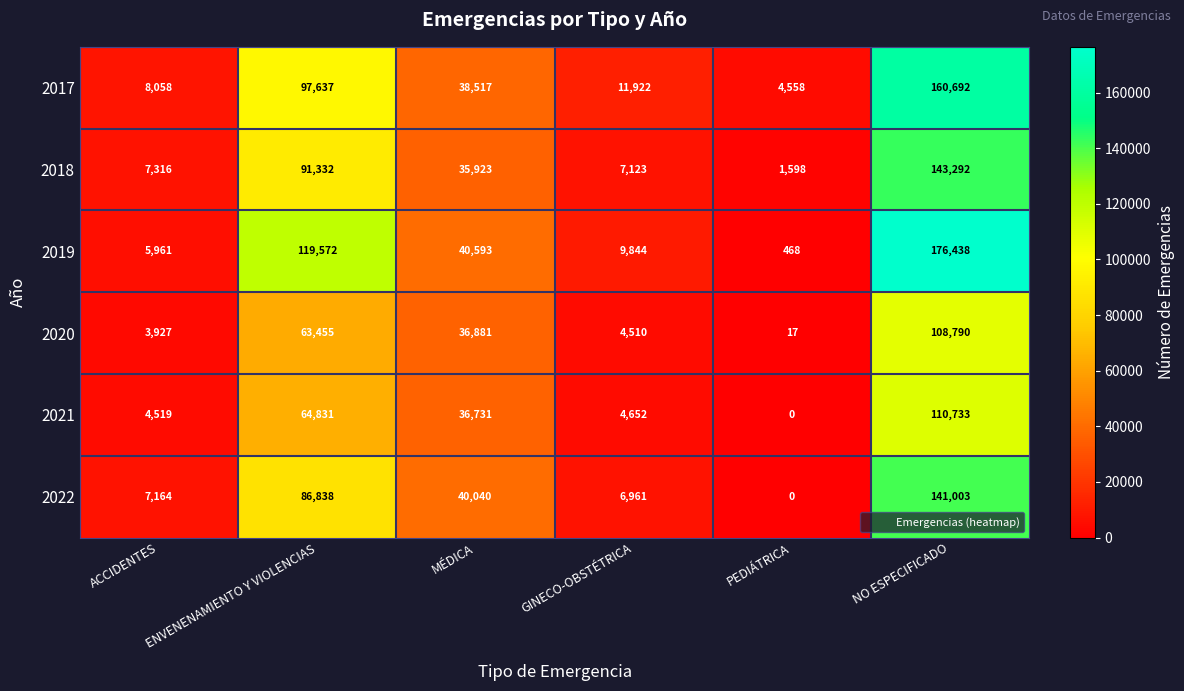

Count the number of categories in the chart.

6